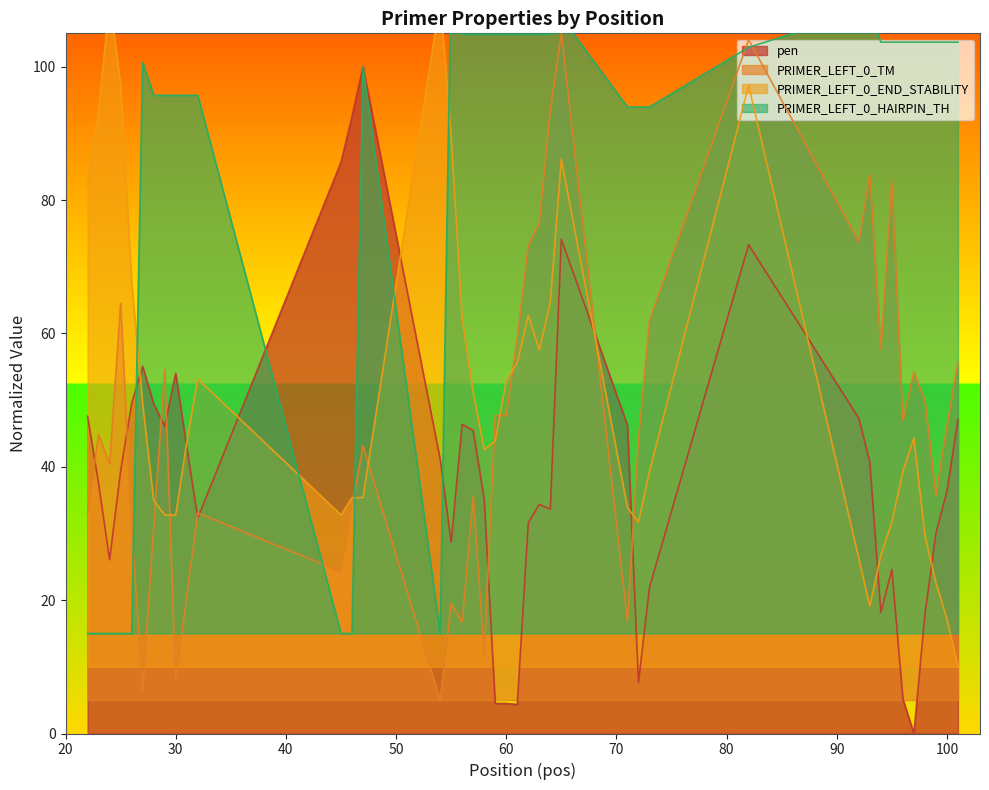

Which series changed the most between 47 and 59?

pen